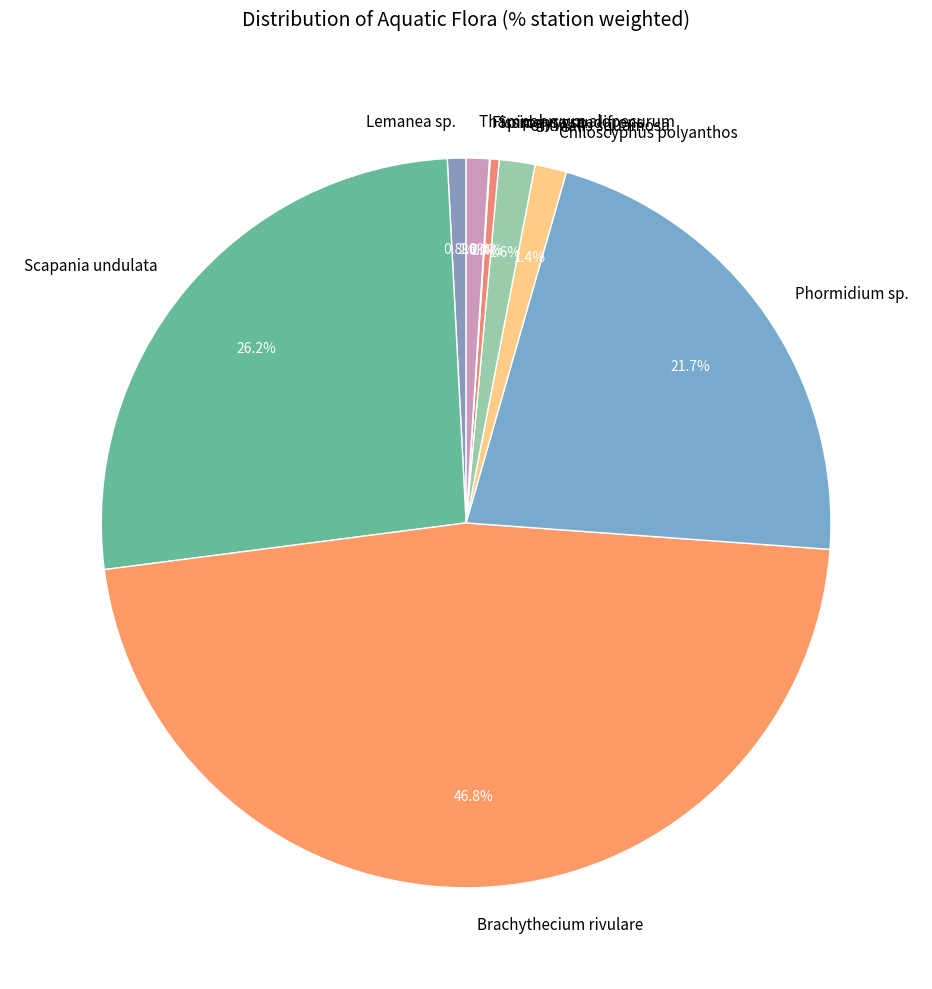

The Thamnobryum alopecurum slice represents 1% of the pie. True or false?

True